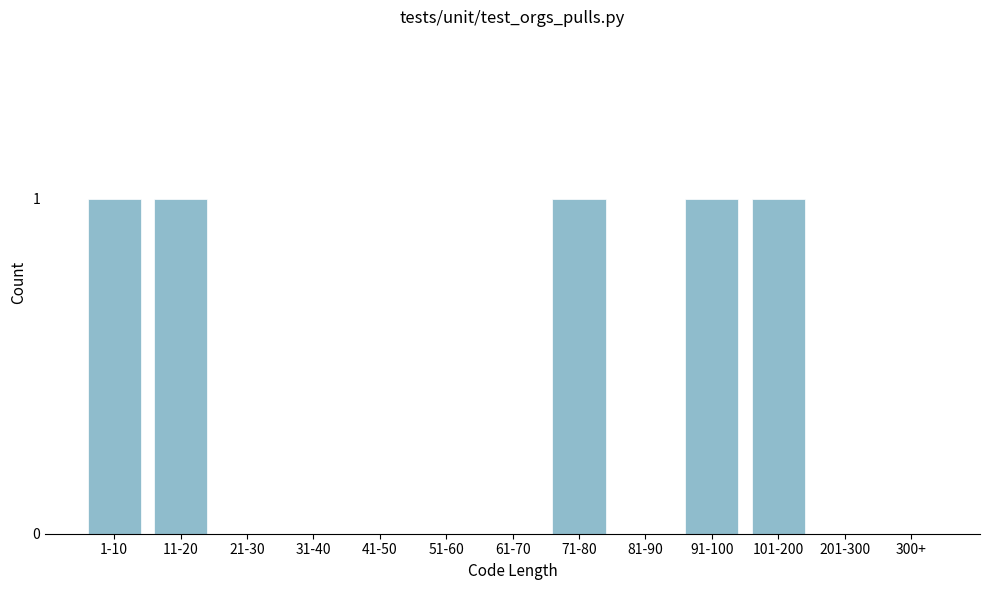

Reading left to right, what are all the values shown in this chart?

1-10=1	11-20=1	21-30=0	31-40=0	41-50=0	51-60=0	61-70=0	71-80=1	81-90=0	91-100=1	101-200=1	201-300=0	300+=0